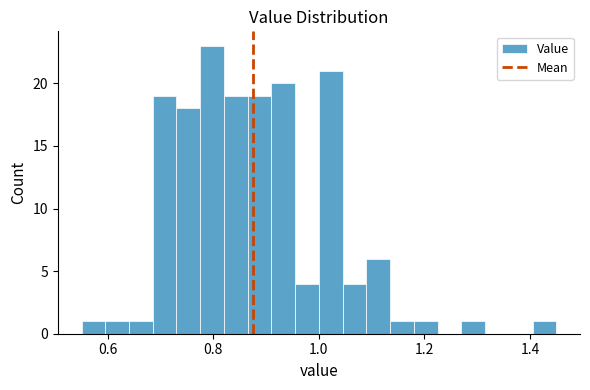

Read against the x-axis, roughly where is the centre of the tallest bar?

0.80